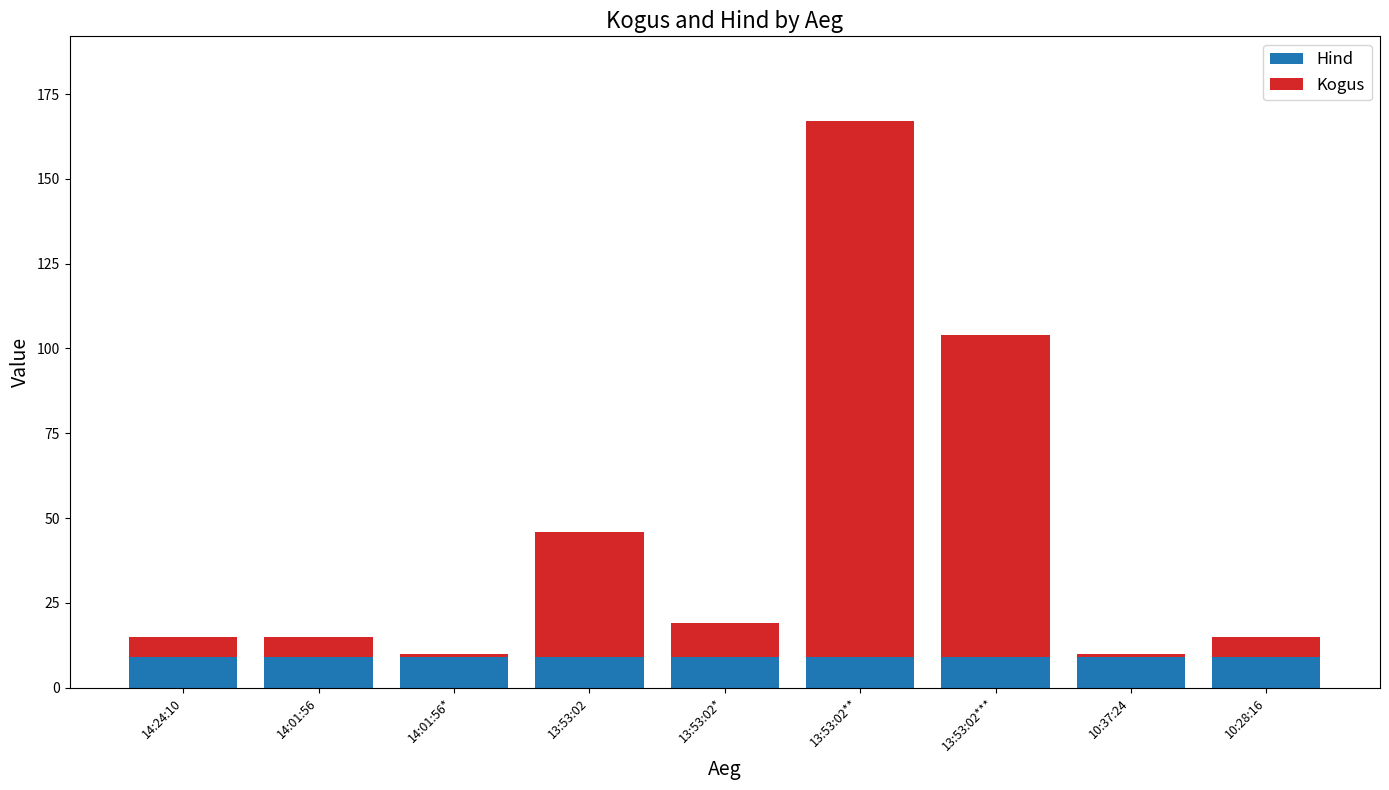

What are all the series names shown in the legend?

Hind, Kogus